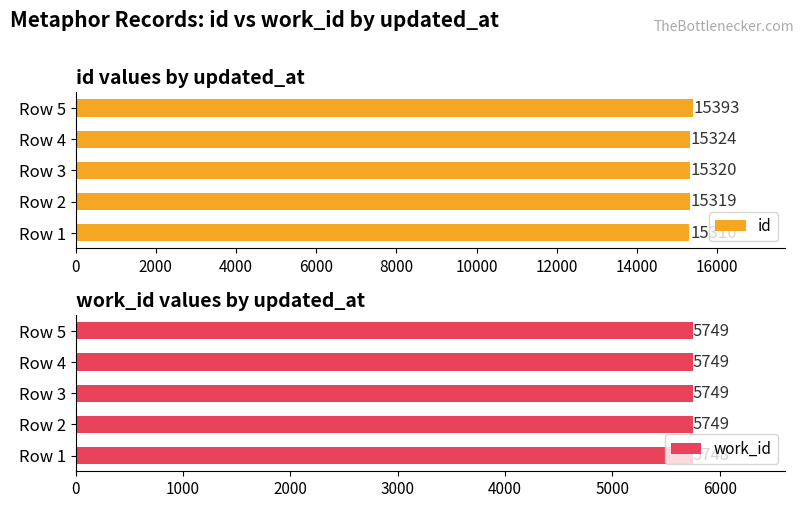

Which series has the largest total across all categories?

id